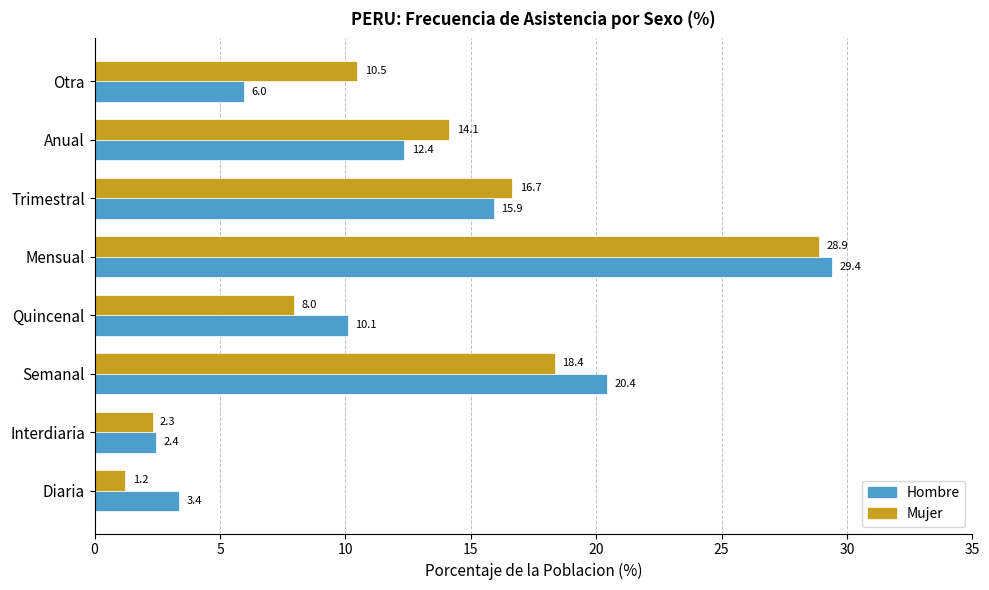

At which label is Hombre closest to 15?

Trimestral